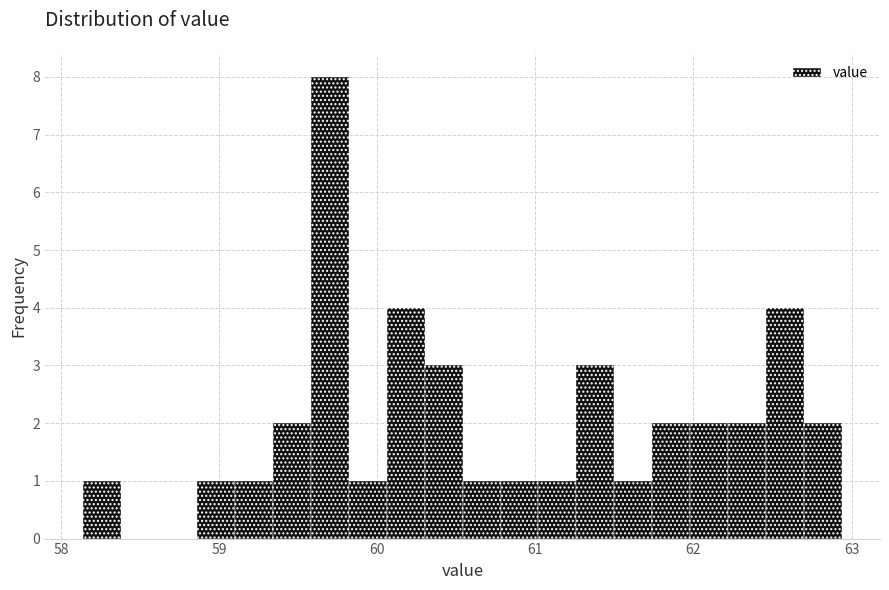

Around what value on the x-axis is the tallest bar? Give the approximate position of its centre, as read against the axis.

59.7